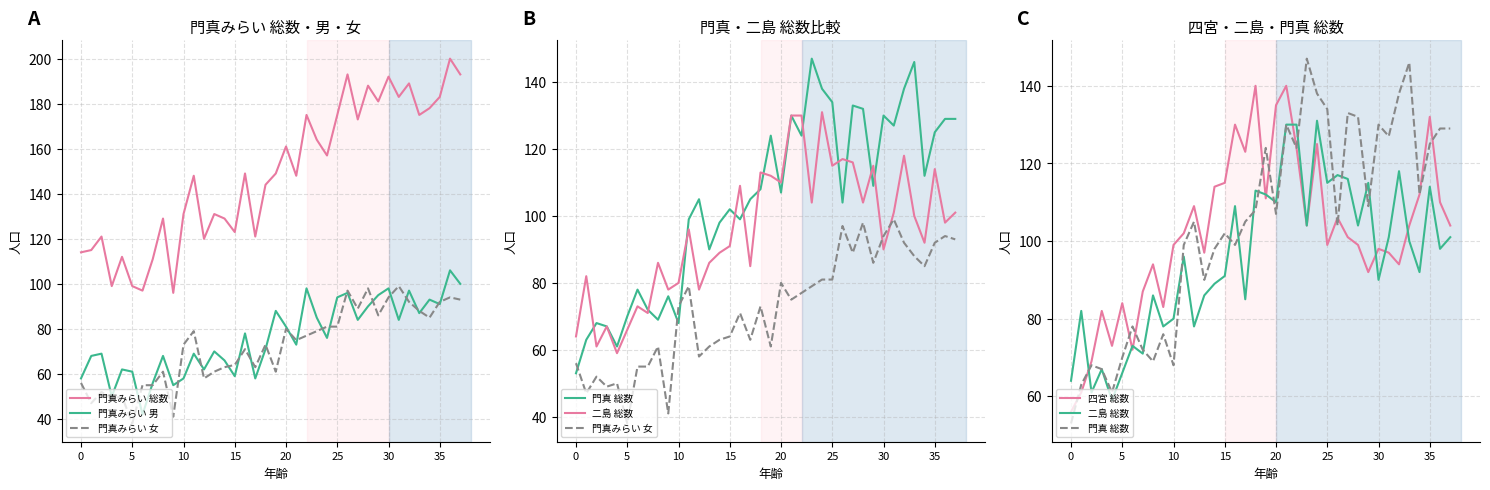

What is the label of the 2nd point from the right?

36